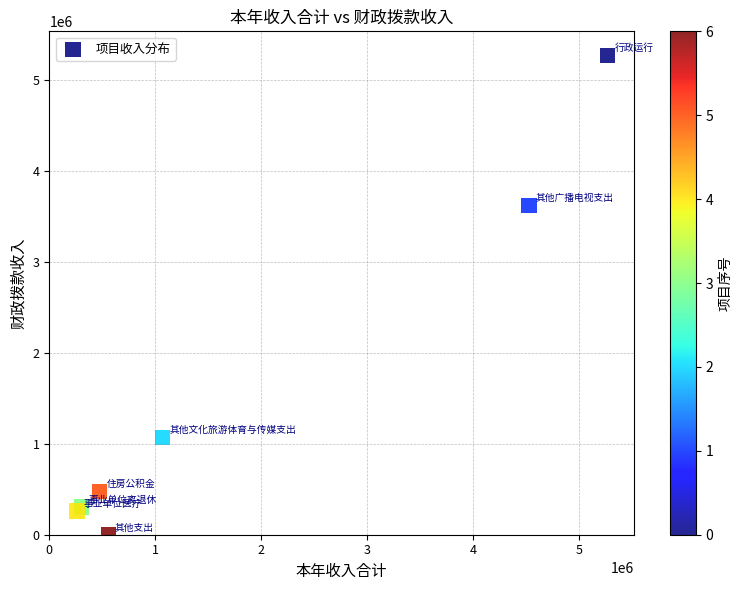

What Y value in the scatter plot is closest to 2635388?

3619196.0